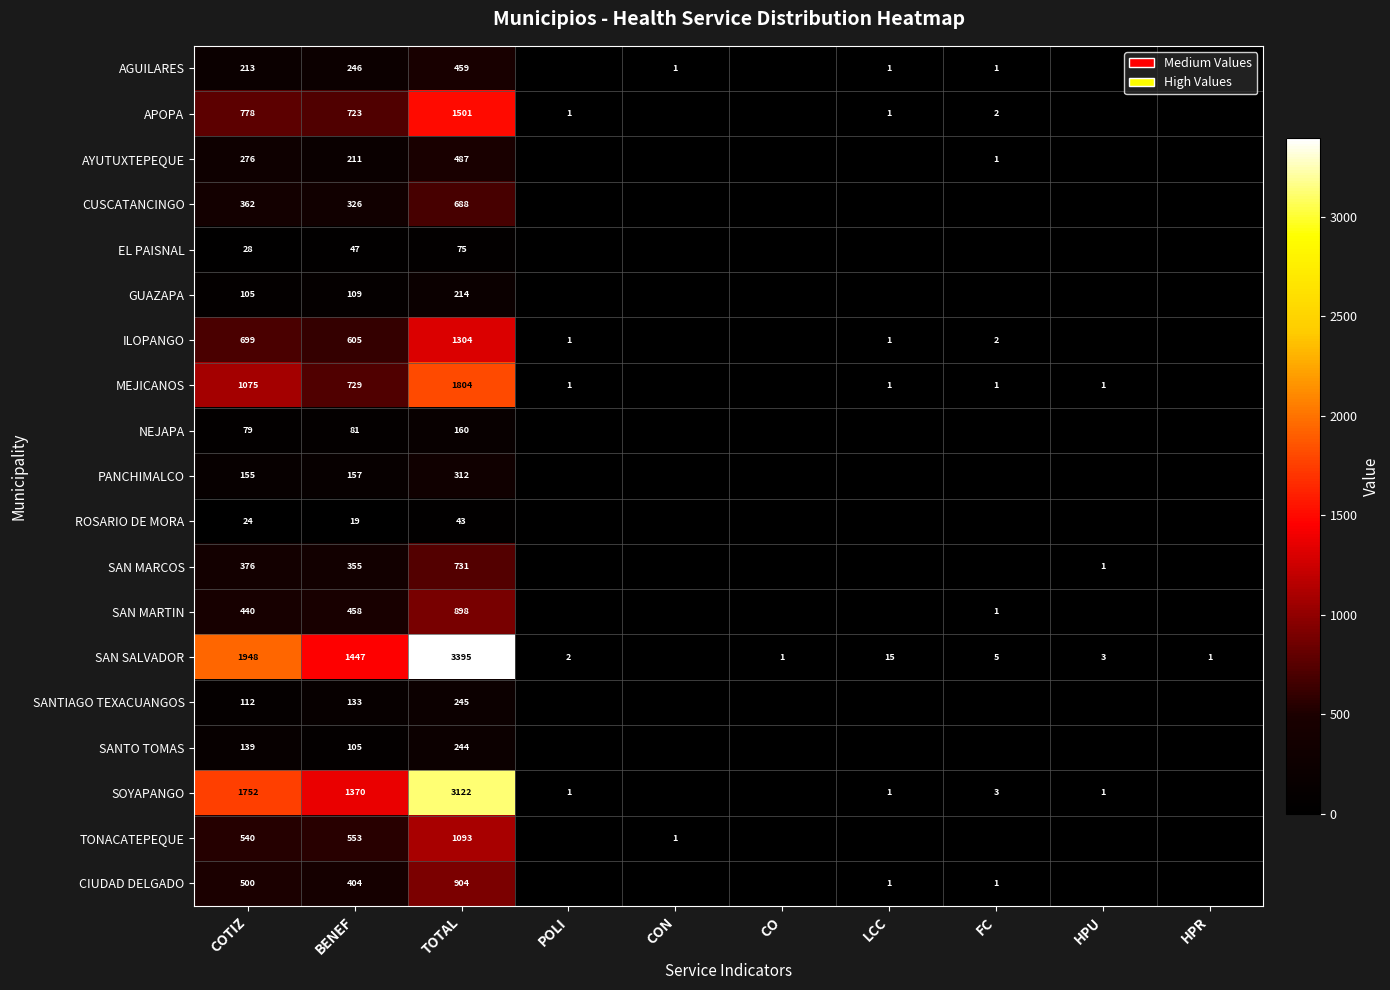

True or false: CUSCATANCINGO has a value of 326 at BENEF.

True